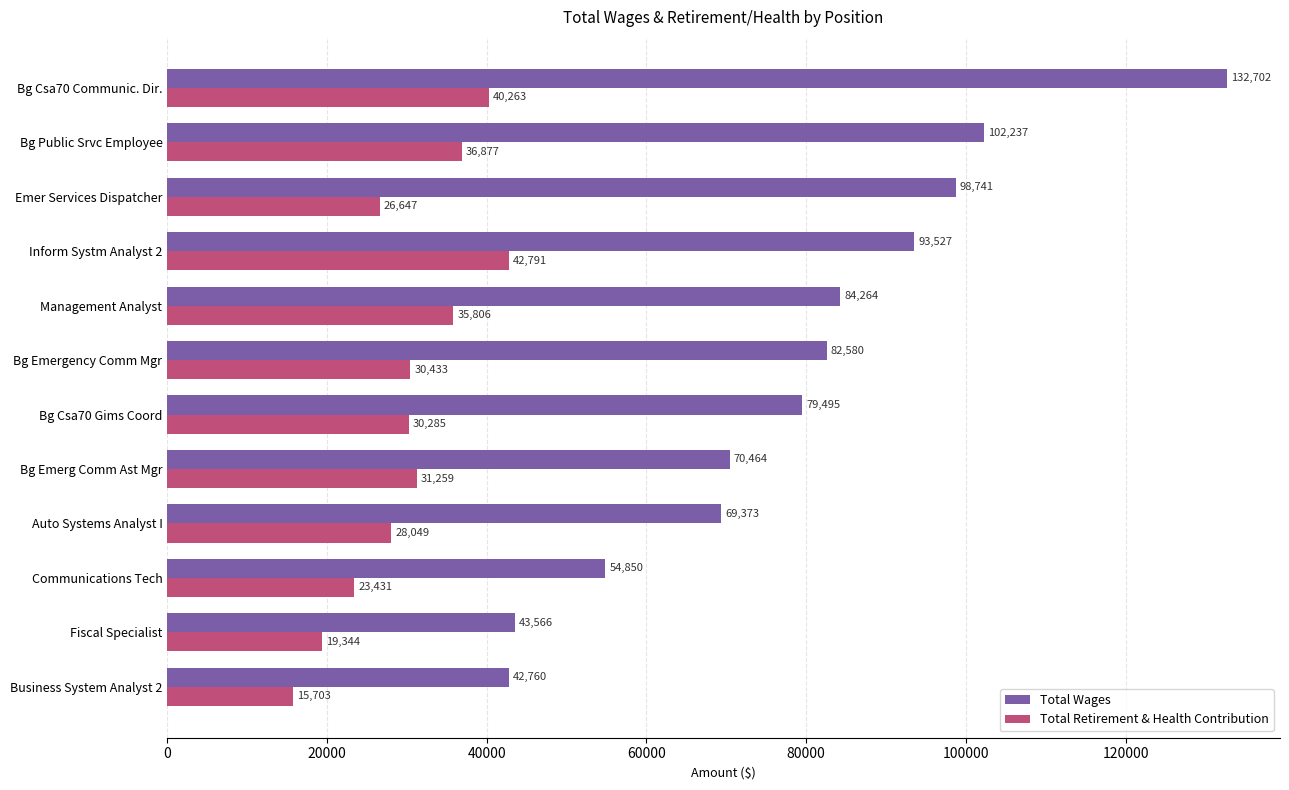

What is the difference between the Total Retirement & Health Contribution values at Communications Tech and Inform Systm Analyst 2?

19360